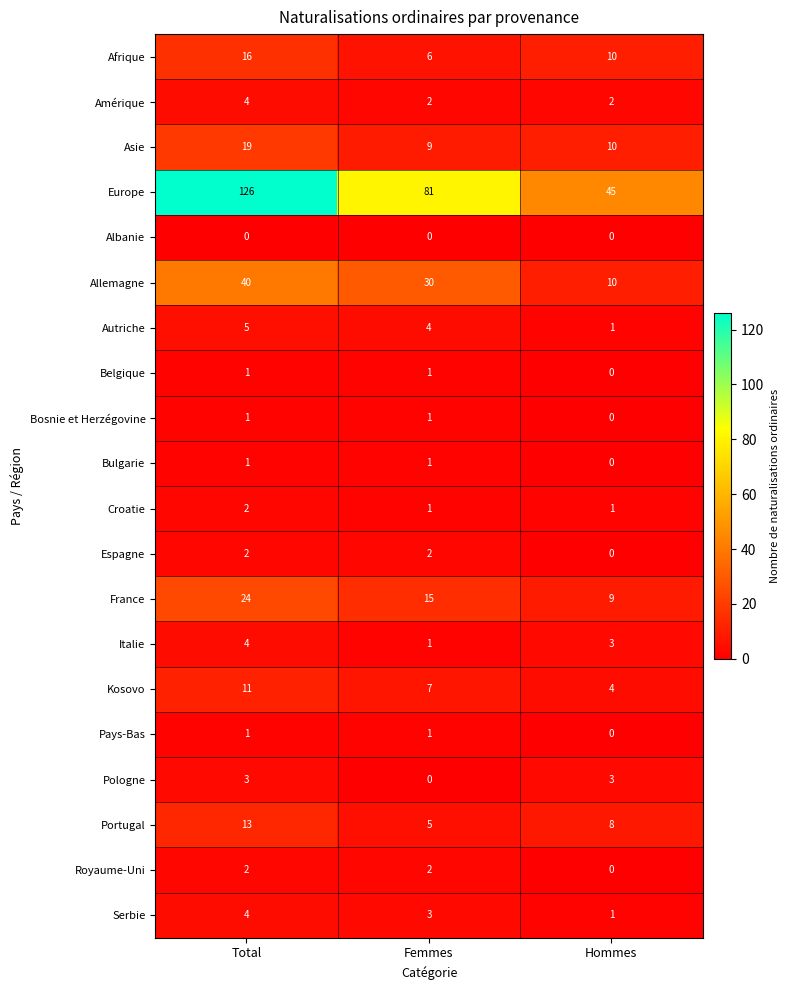

Count the Bulgarie values in the range 0 to 1.

3